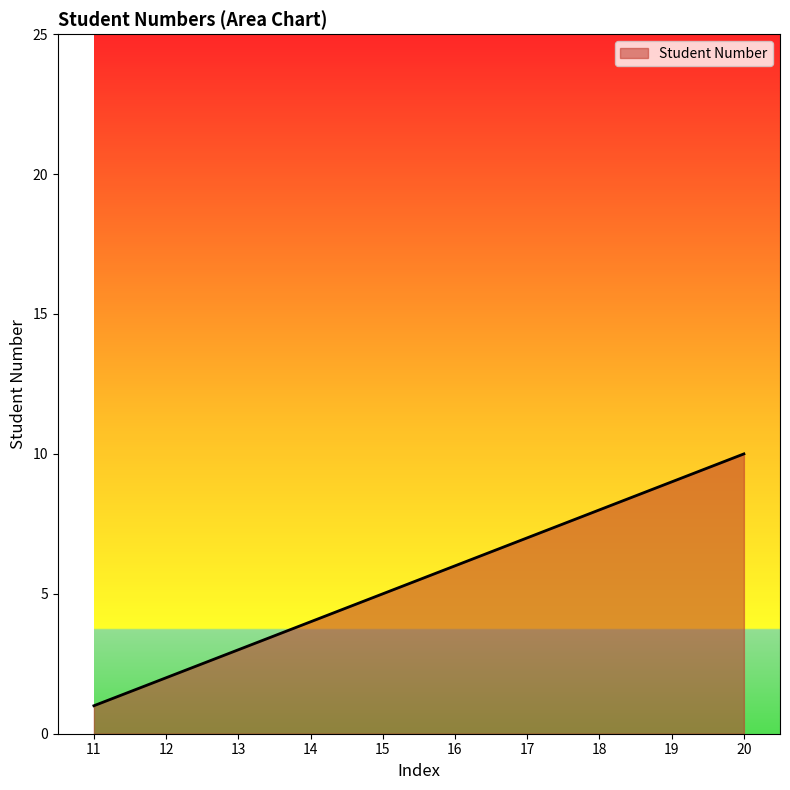

What is the smallest value displayed?

1